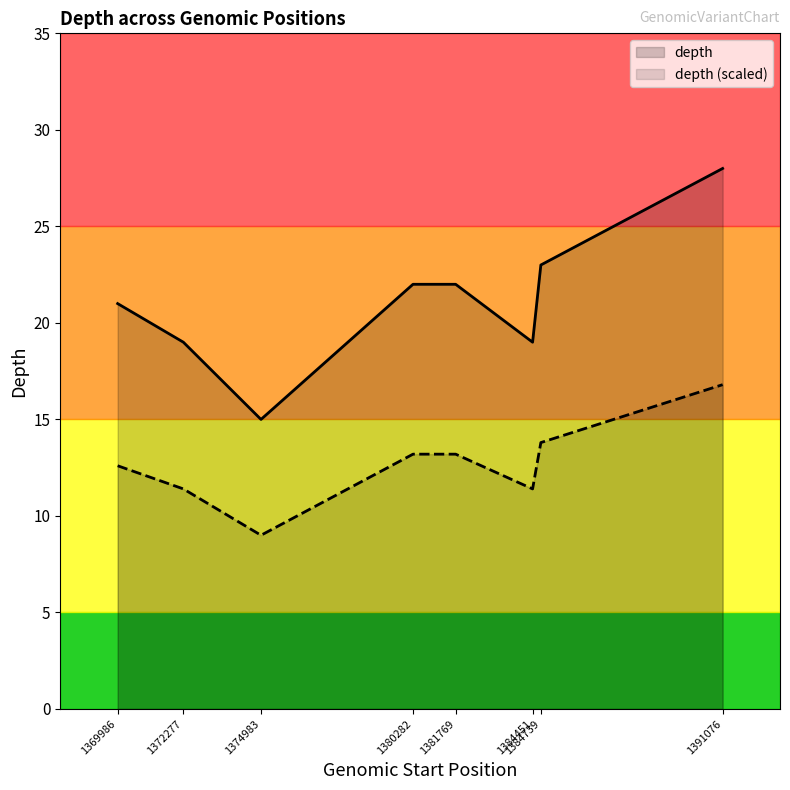

What is the label of the 7th point from the right?

1372277